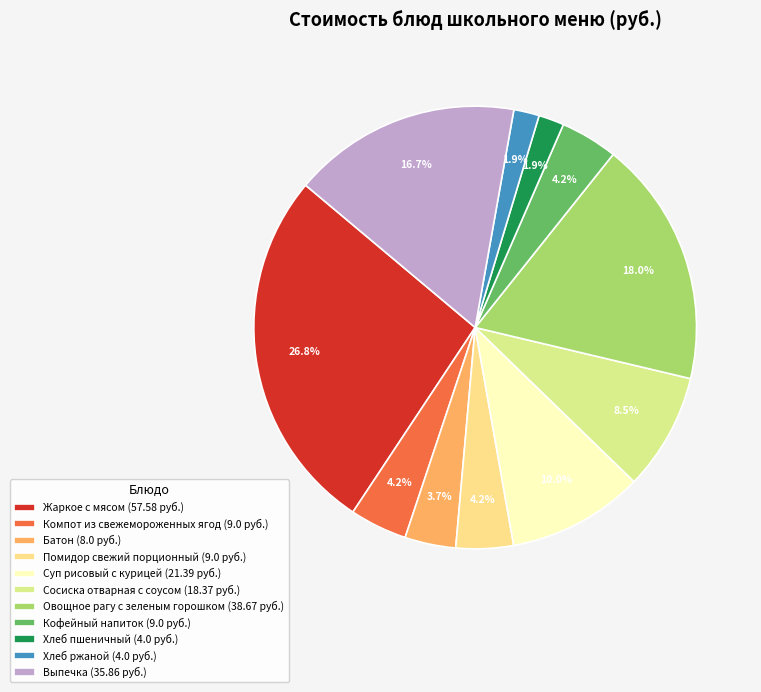

Rank the categories by value from lowest to highest.

Хлеб пшеничный, Хлеб ржаной, Батон, Компот из свежемороженных ягод, Помидор свежий порционный, Кофейный напиток, Сосиска отварная с соусом, Суп рисовый с курицей, Выпечка, Овощное рагу с зеленым горошком, Жаркое с мясом